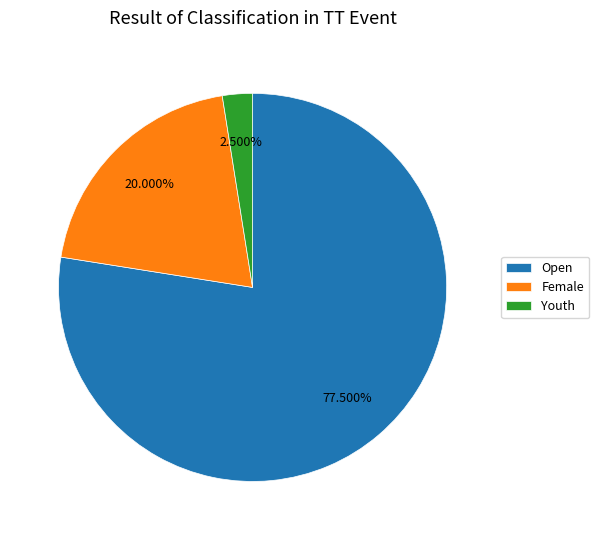

What is the ratio of the value at Female to the value at Youth?

8.0